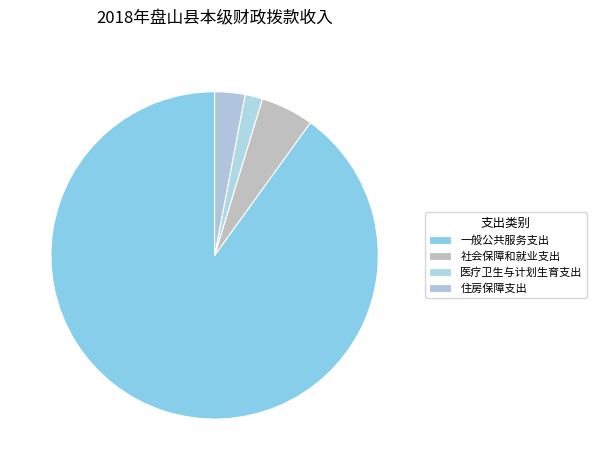

Which category has the smallest portion of the pie?

医疗卫生与计划生育支出